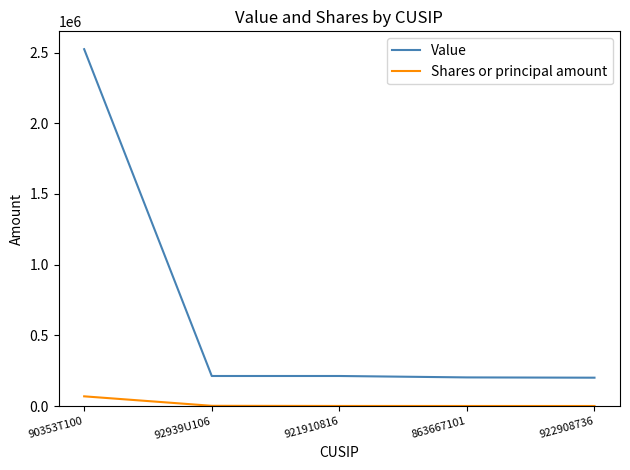

What is the average value of the Shares or principal amount series?

14882